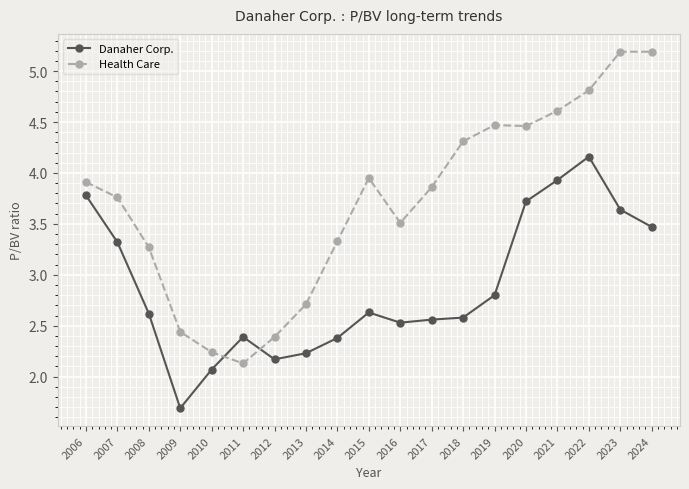

Rank the series by their average value, from highest to lowest.

Health Care, Danaher Corp.